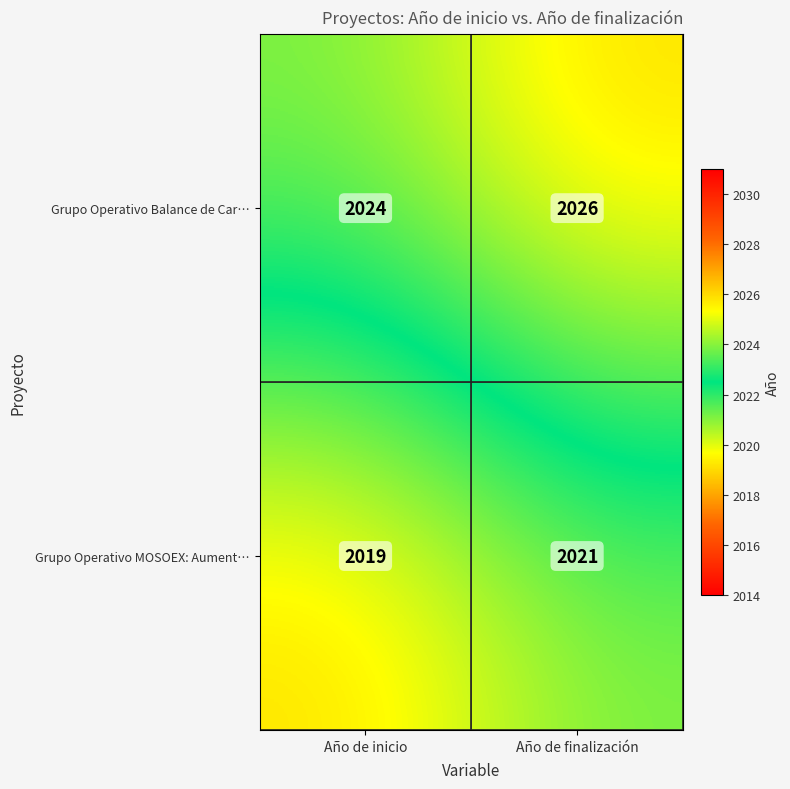

Rank the series at Año de inicio from highest to lowest value.

Grupo Operativo Balance de Car…, Grupo Operativo MOSOEX: Aument…